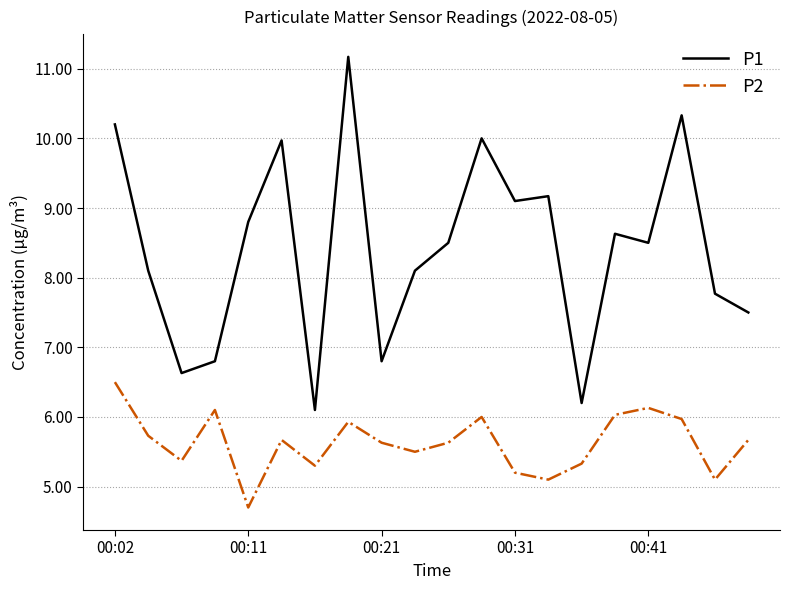

Rank the series by their maximum value, from highest to lowest.

P1, P2